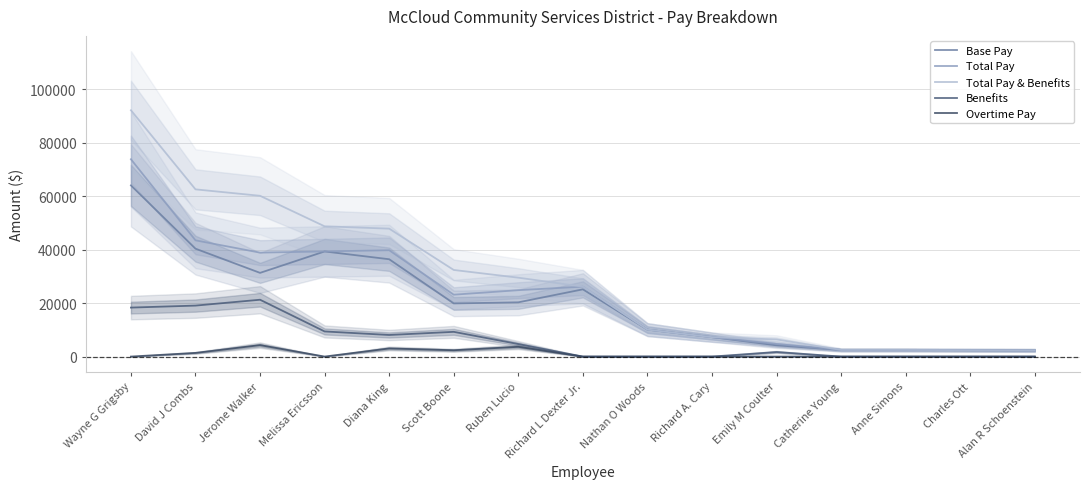

At which category is the sum across all series the highest?

Wayne G Grigsby